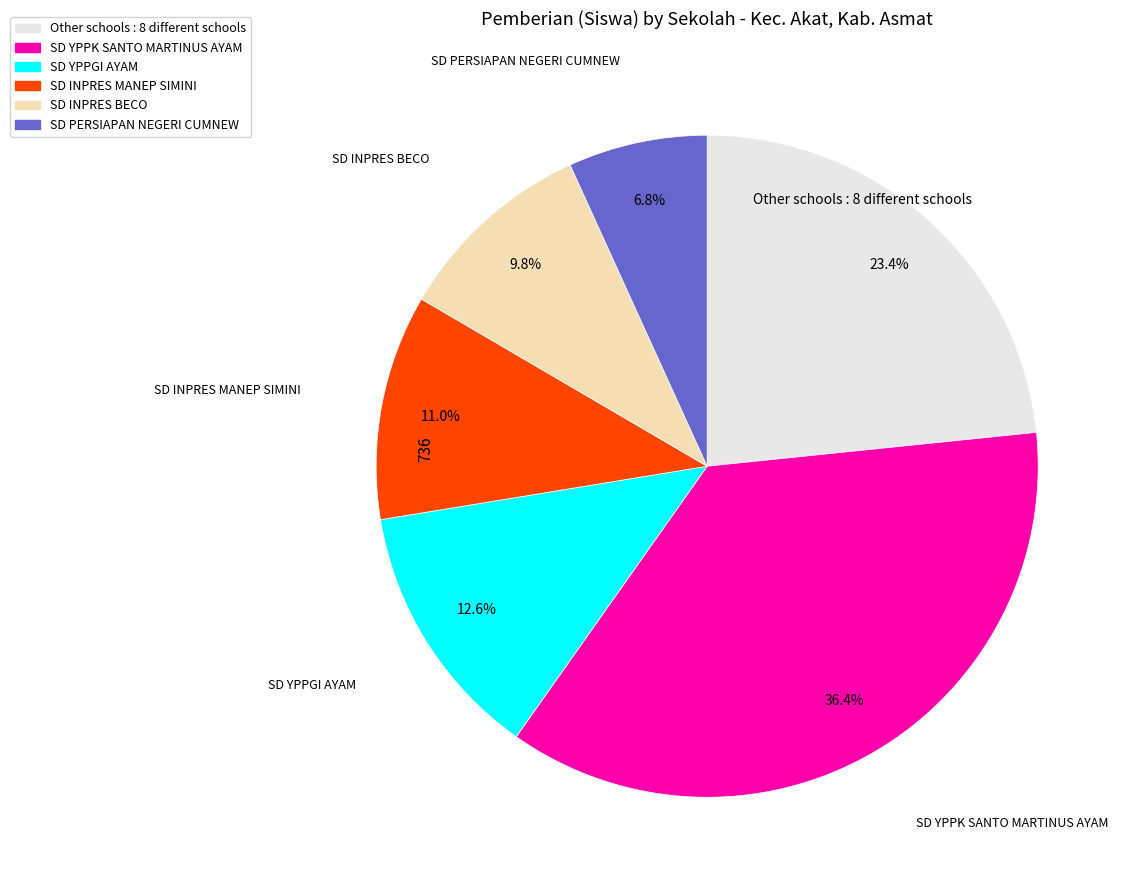

Does any single category account for the majority?

No